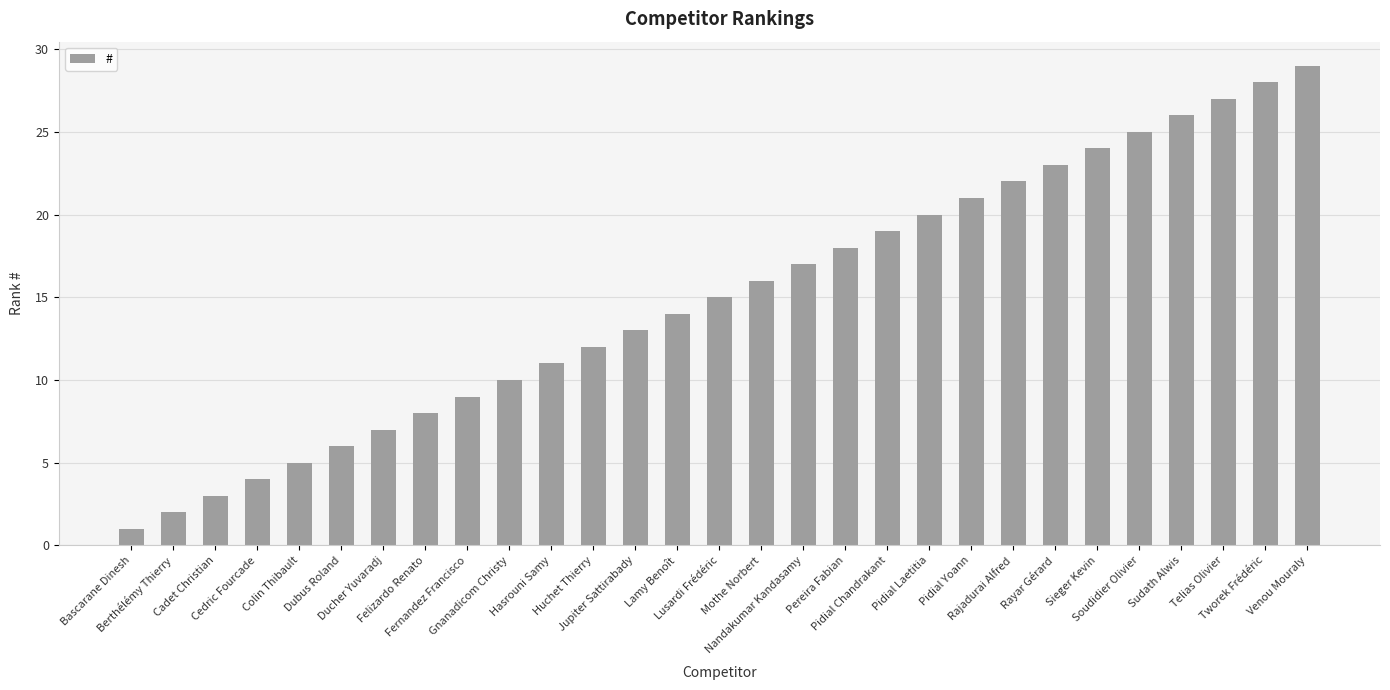

Is it true that the value at Hasrouni Samy is 11?

True